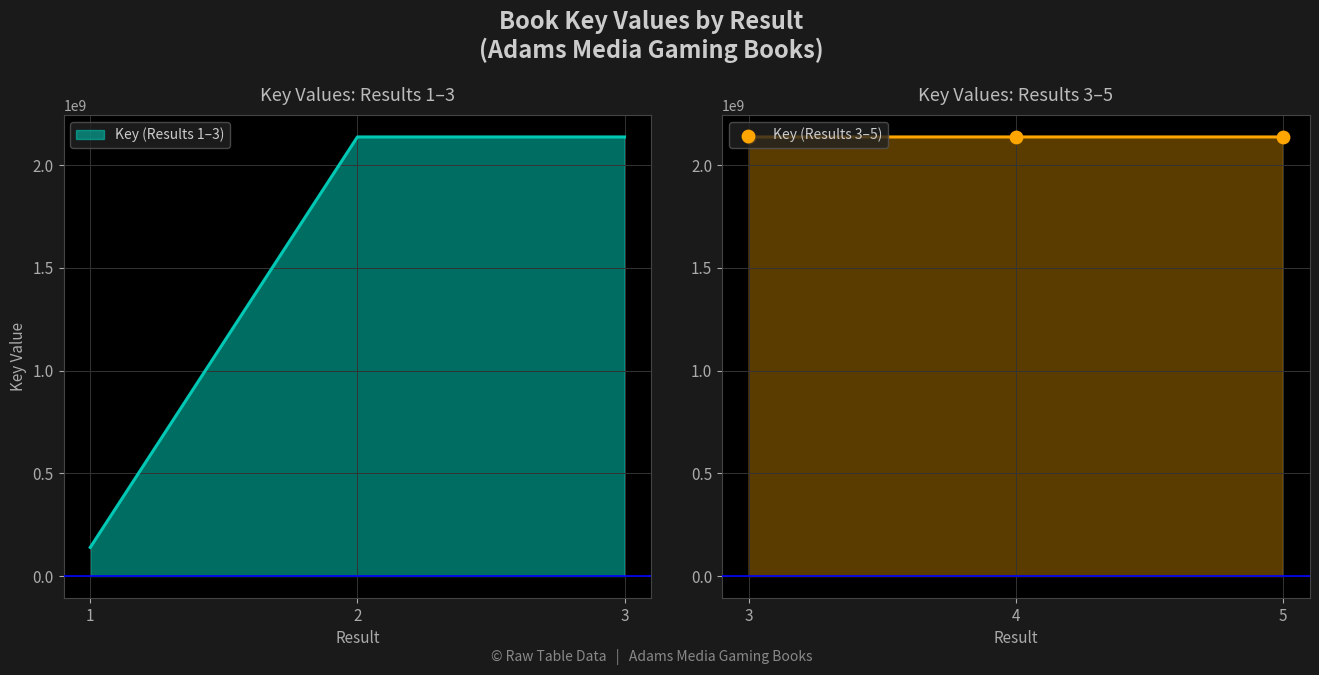

What is the ratio of the value at 4 to the value at 5?

1.0